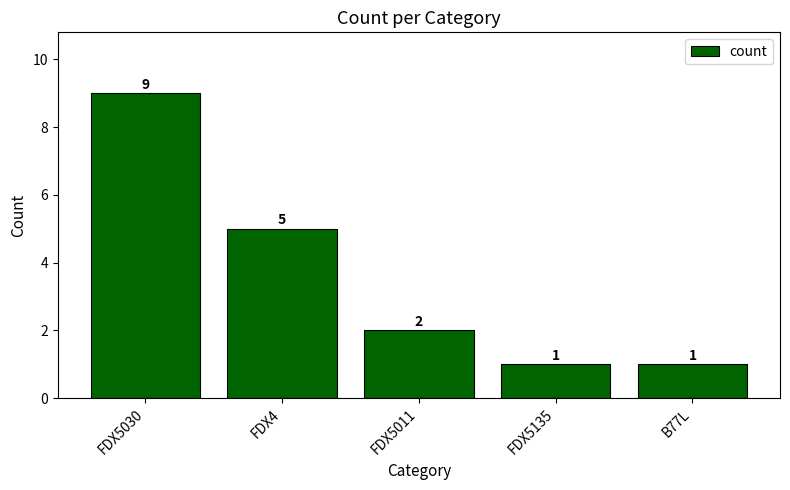

How many values are between 1 and 5?

4